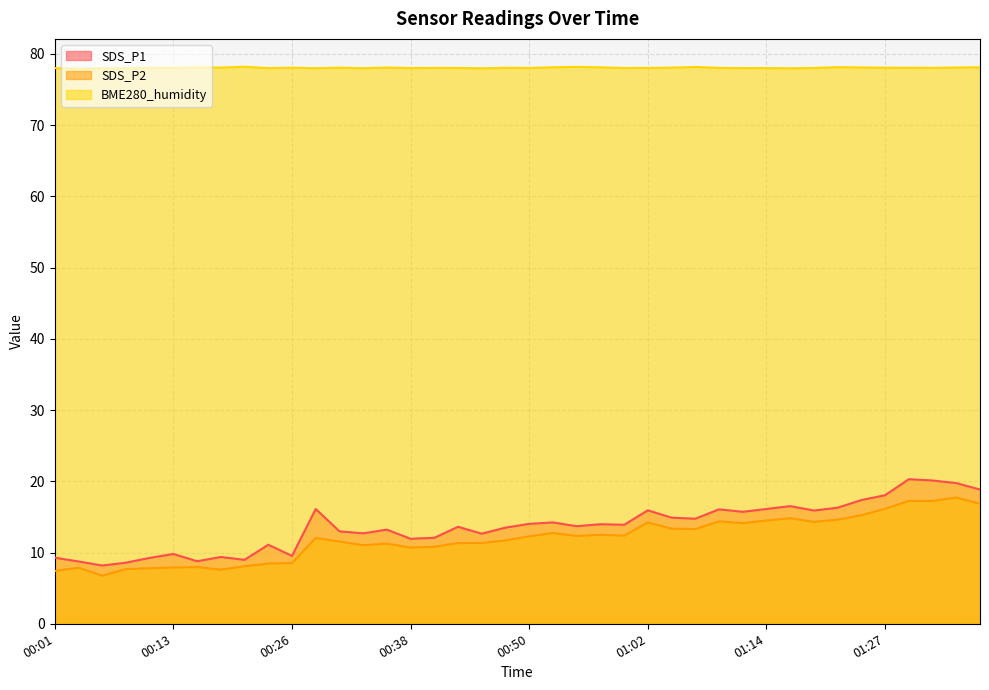

What is the minimum value shown in the chart?

6.8